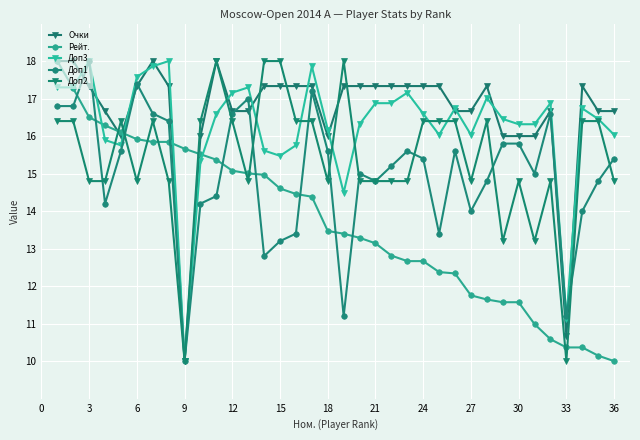

List the series in order of their peak value, lowest first.

Очки, Рейт., Доп3, Доп1, Доп2